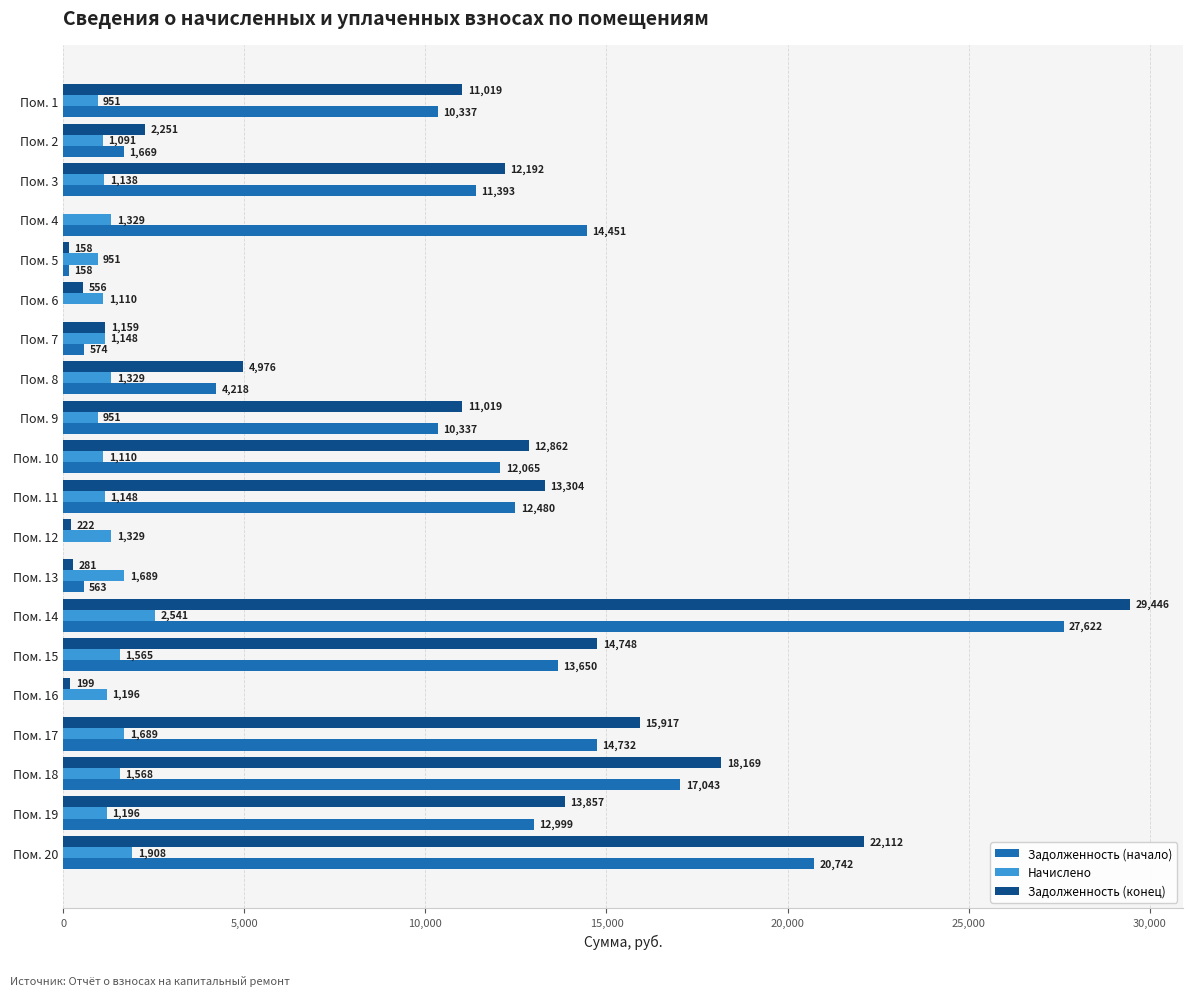

True or false: Задолженность (начало) has a value of 22410.7 at Пом. 11.

False